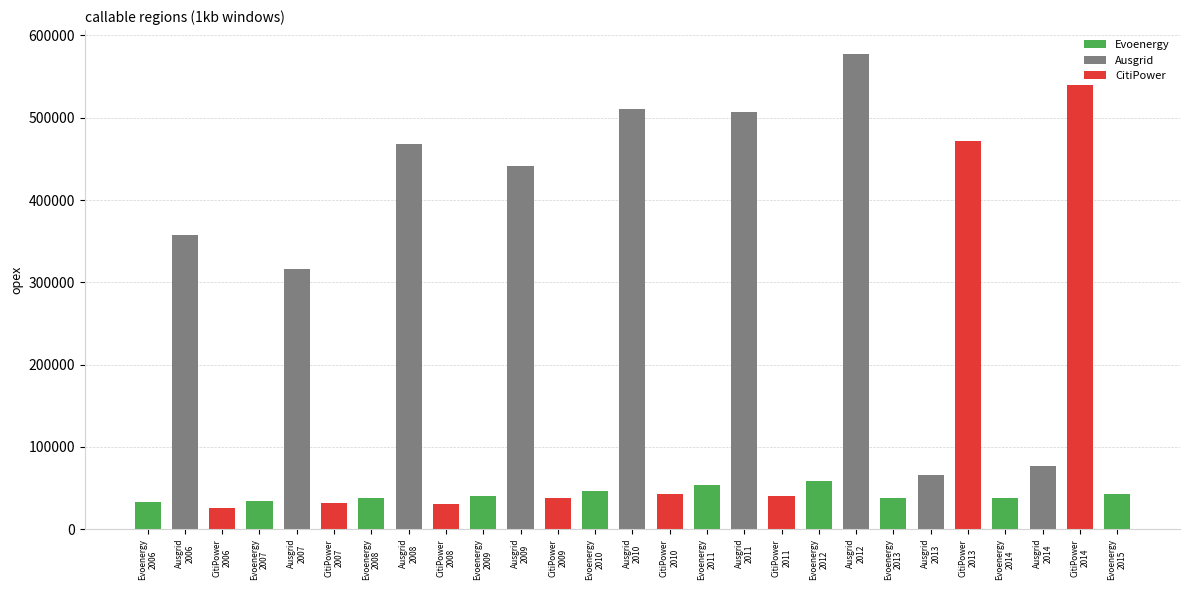

What position from the right is Ausgrid
2008?

20